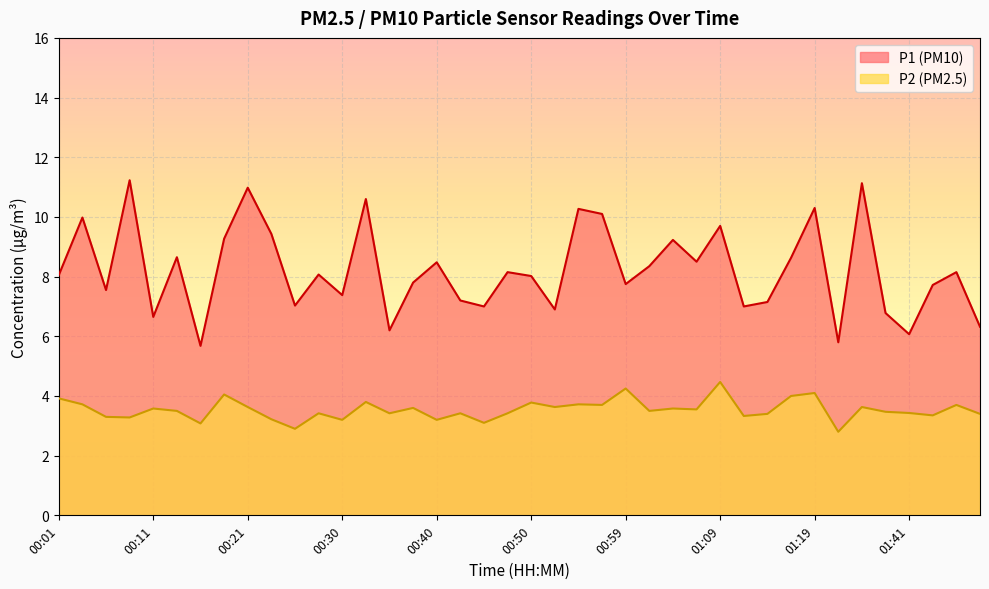

What is the label of the 12th point from the left?

00:28